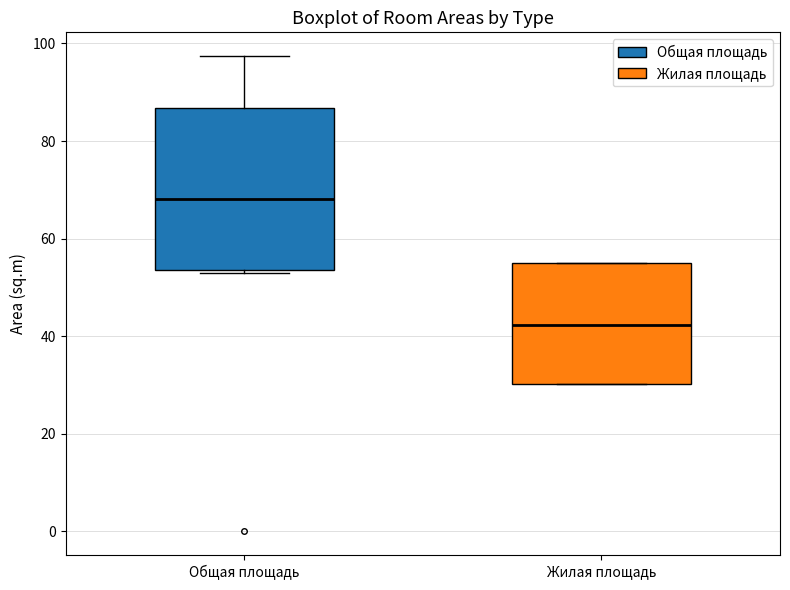

Reading left to right, read every box against the y-axis: the position of its median line, the range the box covers, and the ends of its whiskers. The values are not printed on the chart, so give them approximately, as read against the axis.

Общая площадь: median 68, box 54 to 86, whiskers 54 (just below the box's lower edge) to 98
Жилая площадь: median 42, box 30 to 56, whiskers 30 to 56